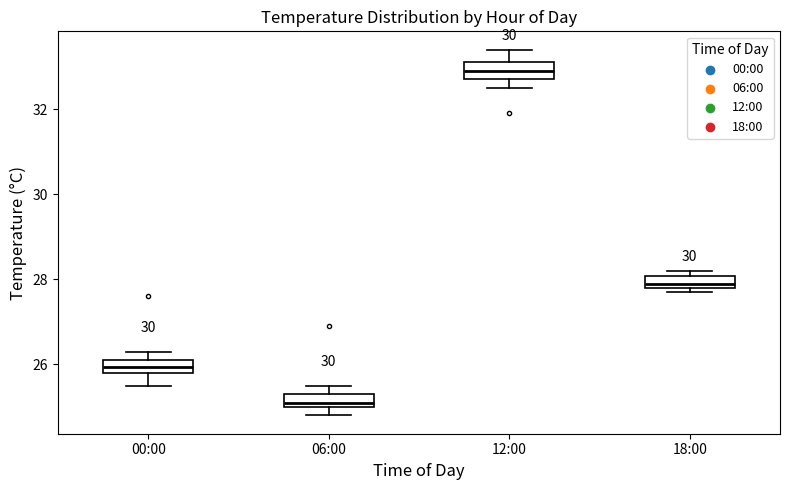

Where is the upper edge of the box for 18:00 on the y-axis? The values are not printed on the chart, so give them approximately, as read against the axis.

28.0